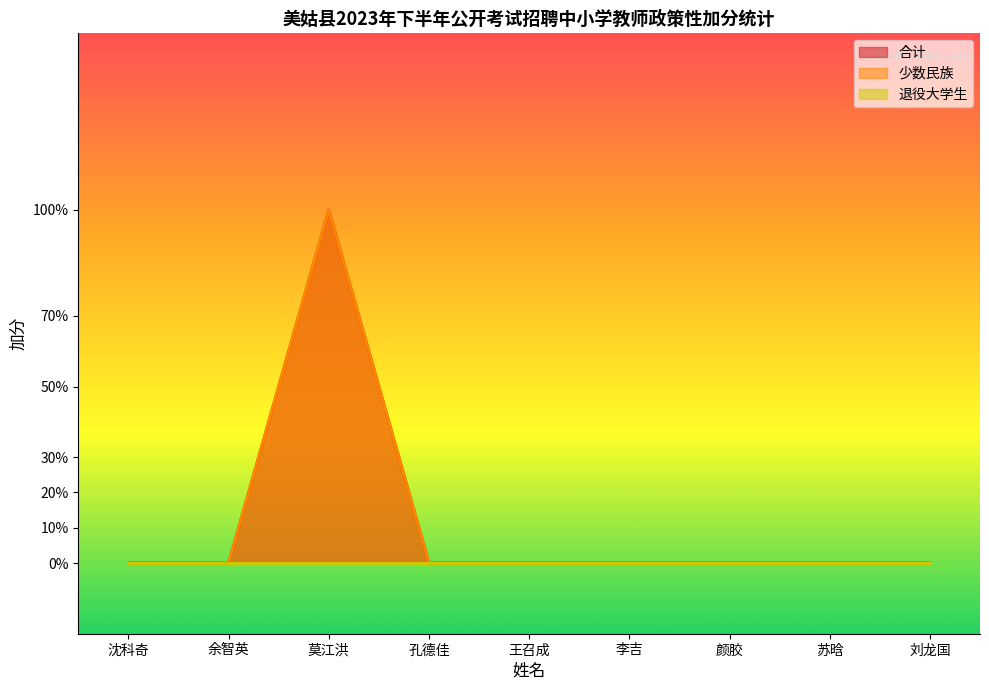

What is the sum of the 少数民族 values at 颜胶 and 莫江洪?

1